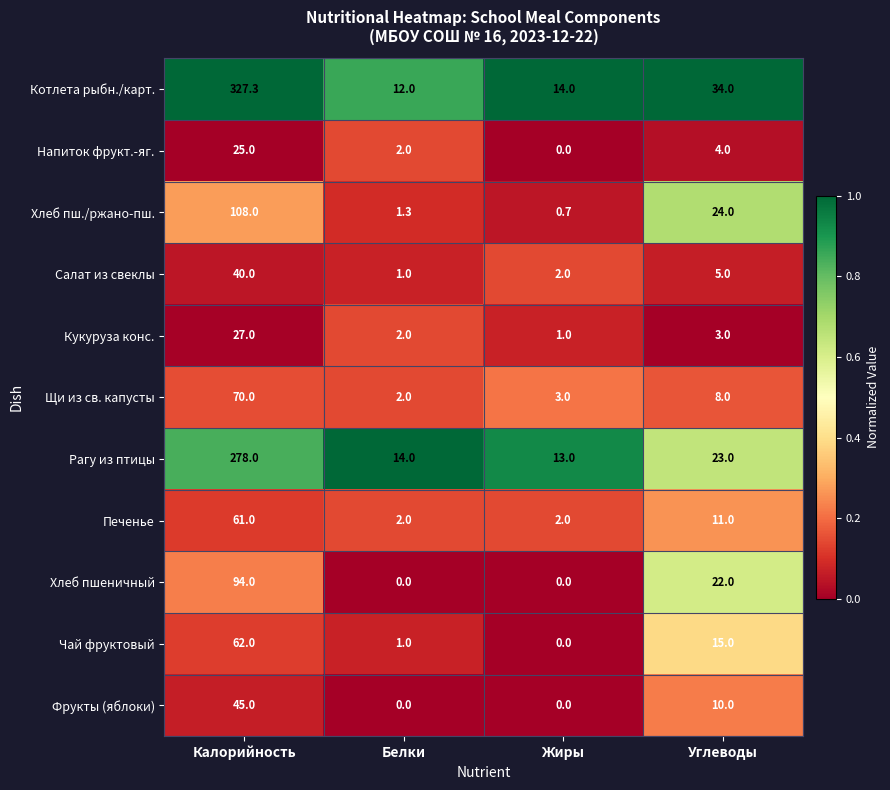

Which series changed the most between Калорийность and Углеводы?

Котлета рыбн./карт.